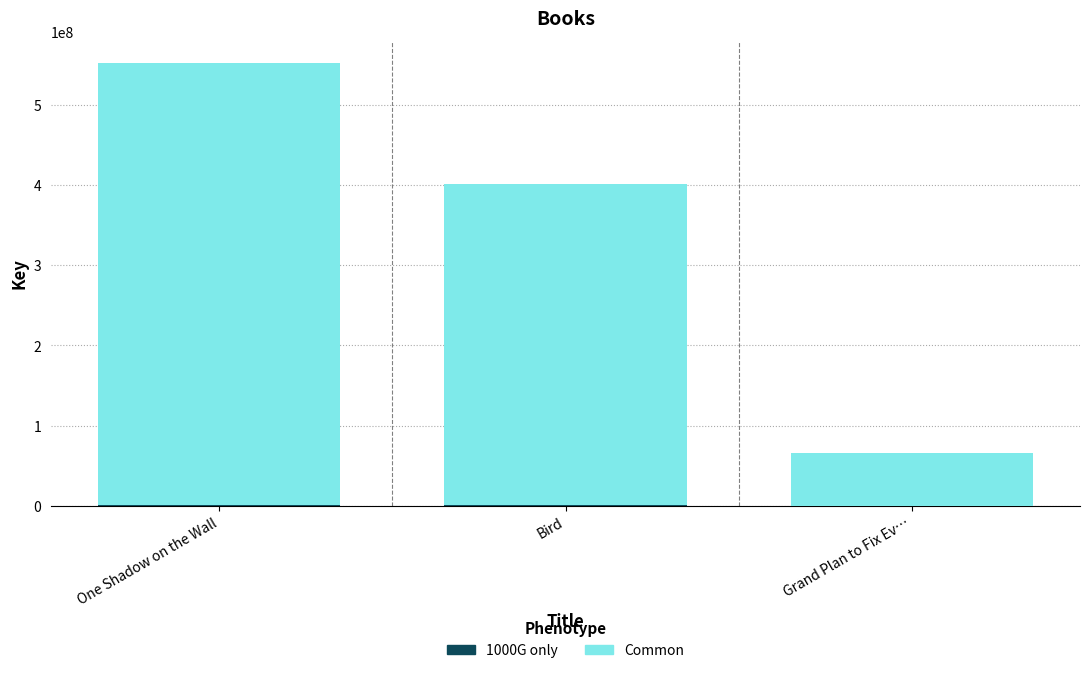

Which series has the largest total across all categories?

Common